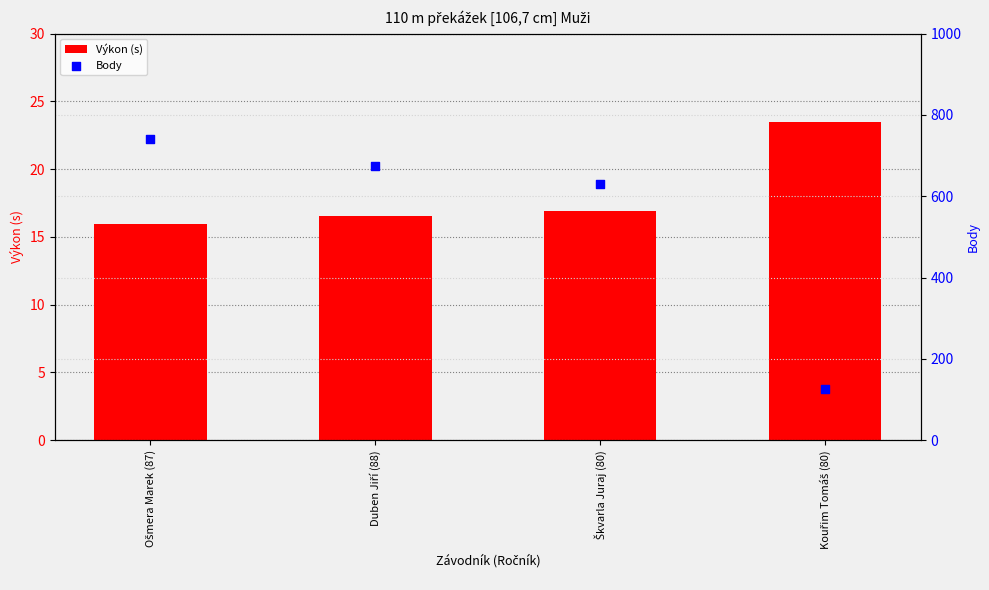

At which category is the sum across all series the highest?

Ošmera Marek (87)